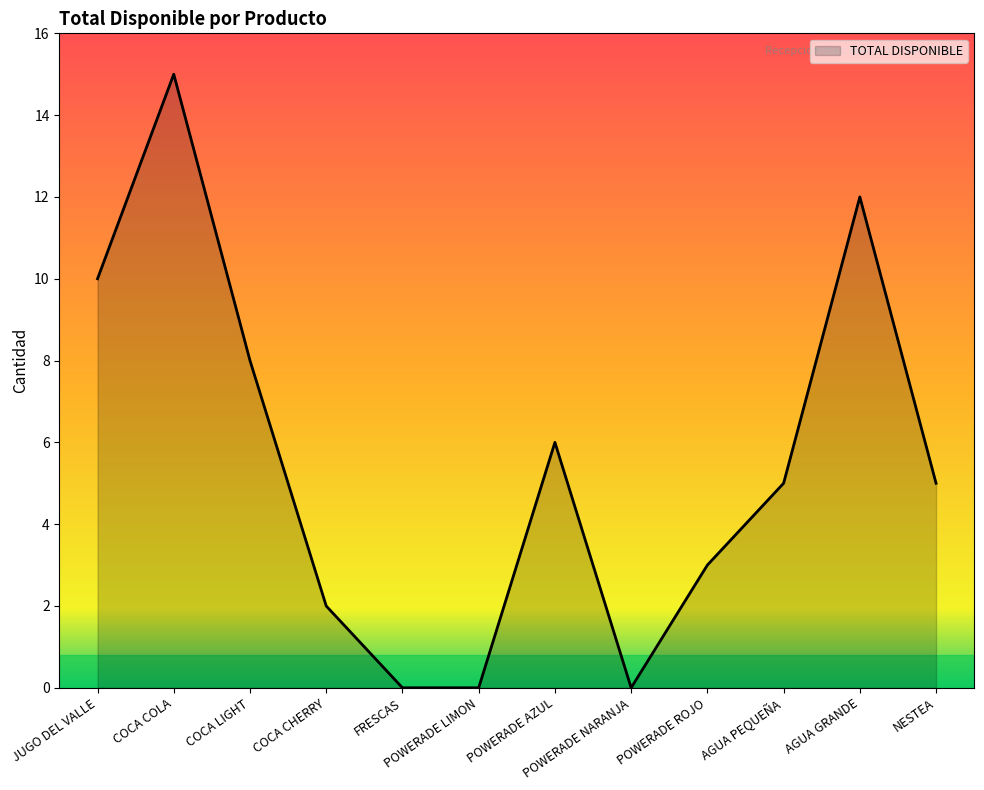

Which category has the highest value across all series?

COCA COLA